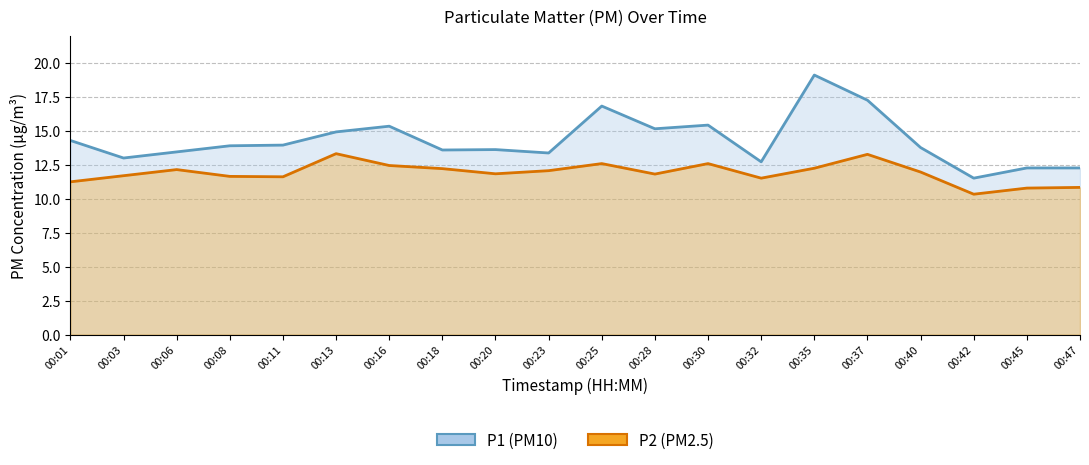

True or false: P1 has a value of 13.6 at 00:20.

True